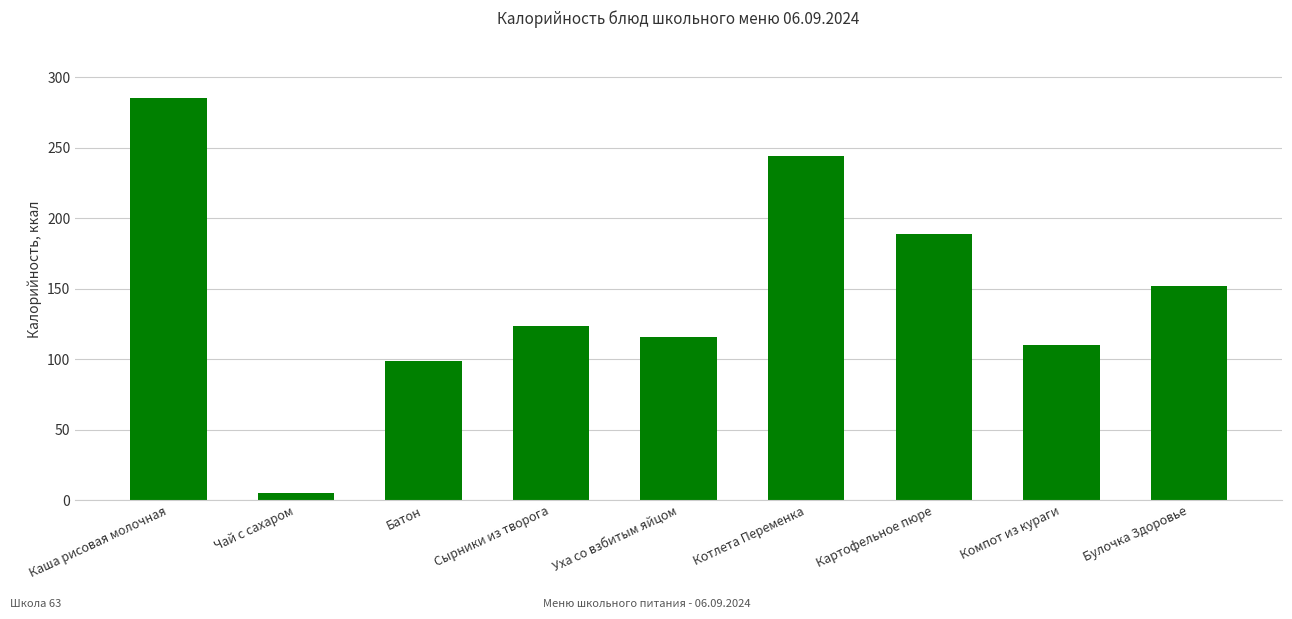

Where does the data first go above 123?

Каша рисовая молочная